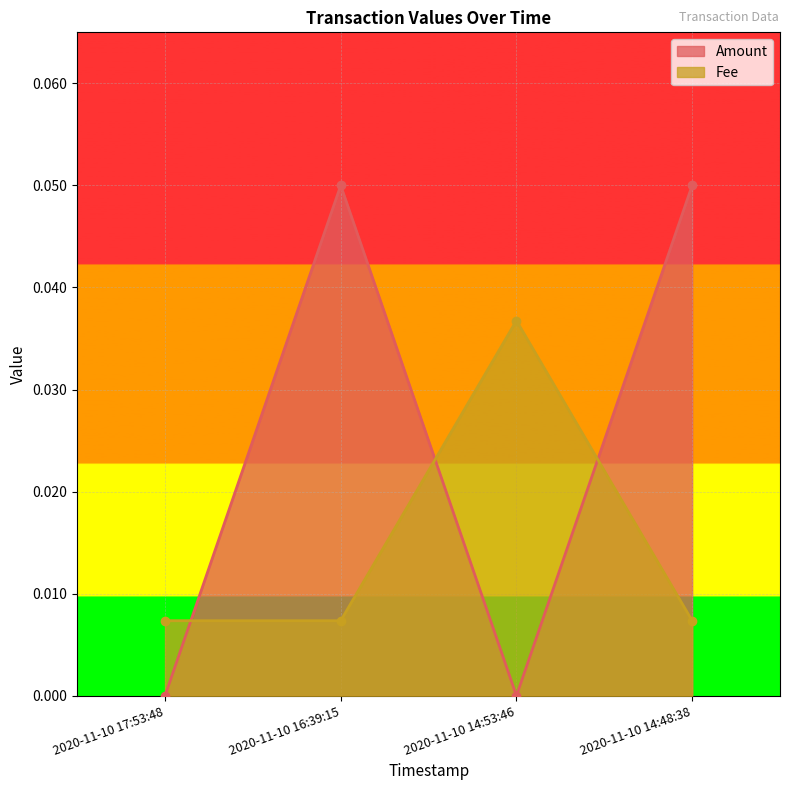

Which category has the lowest value across all series?

2020-11-10 17:53:48